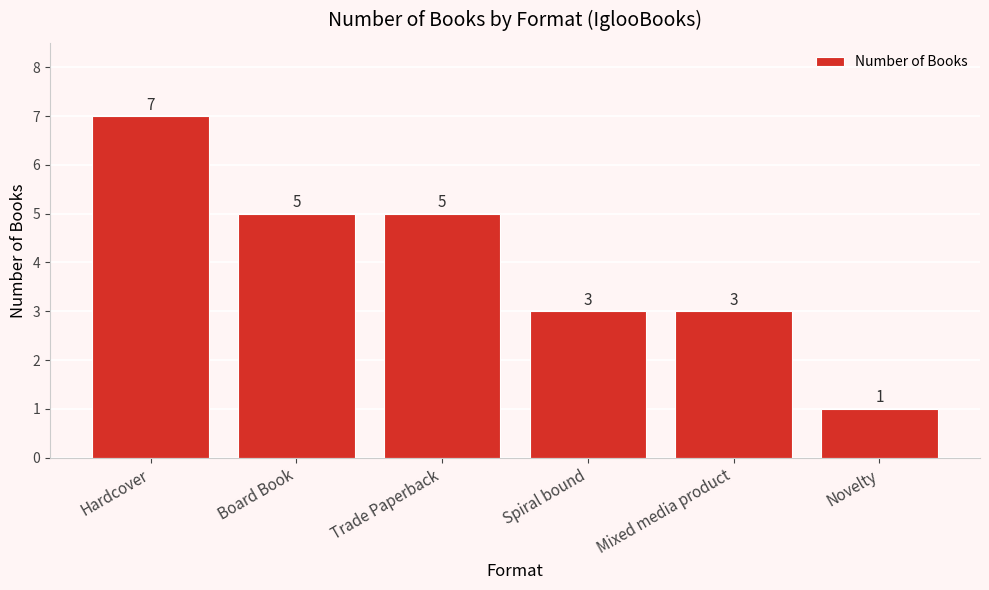

How many data points does each series have?

6